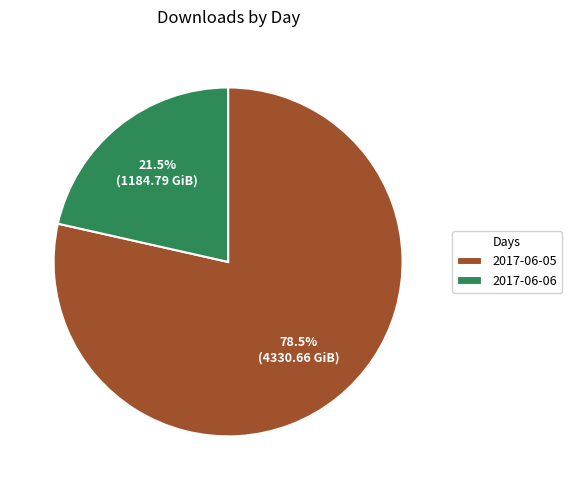

Approximately how many times larger is the value at 2017-06-06 compared to 2017-06-05?

0.3